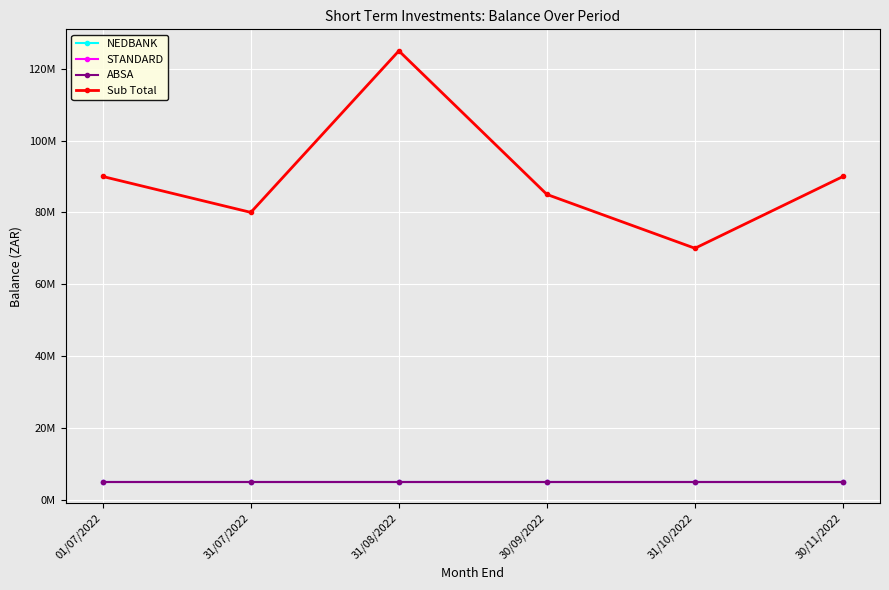

Is this an area chart (filled region under the line)?

No